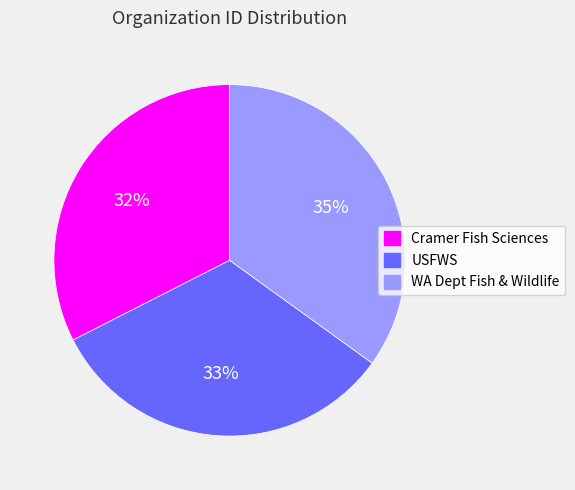

Does any single category account for the majority?

No